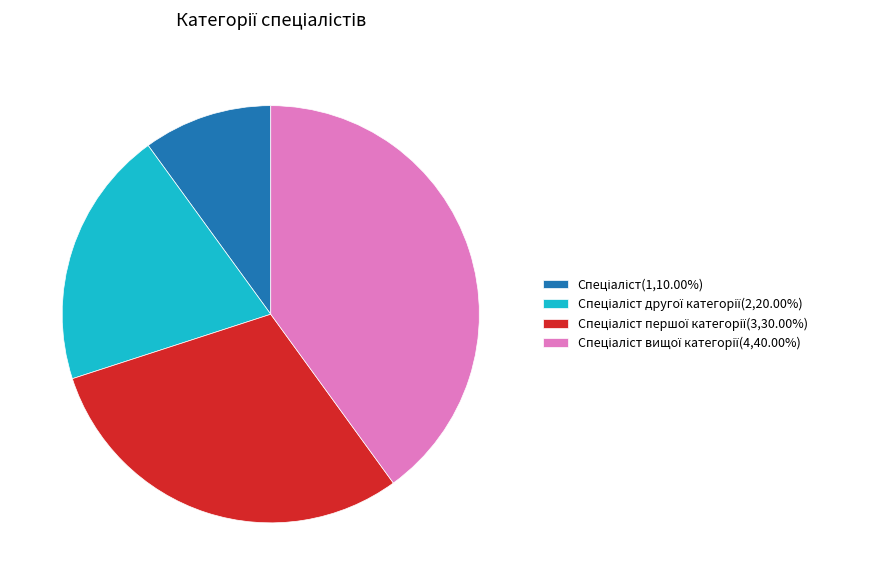

Is there a majority slice in this chart?

No